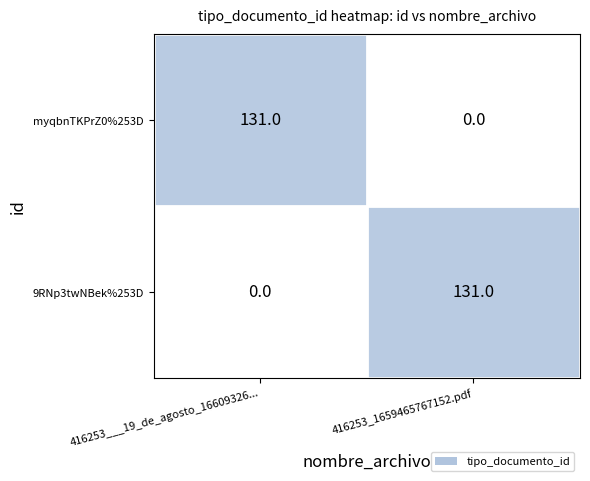

Is it true that 9RNp3twNBek%253D equals 67 at 416253_1659465767152.pdf?

False